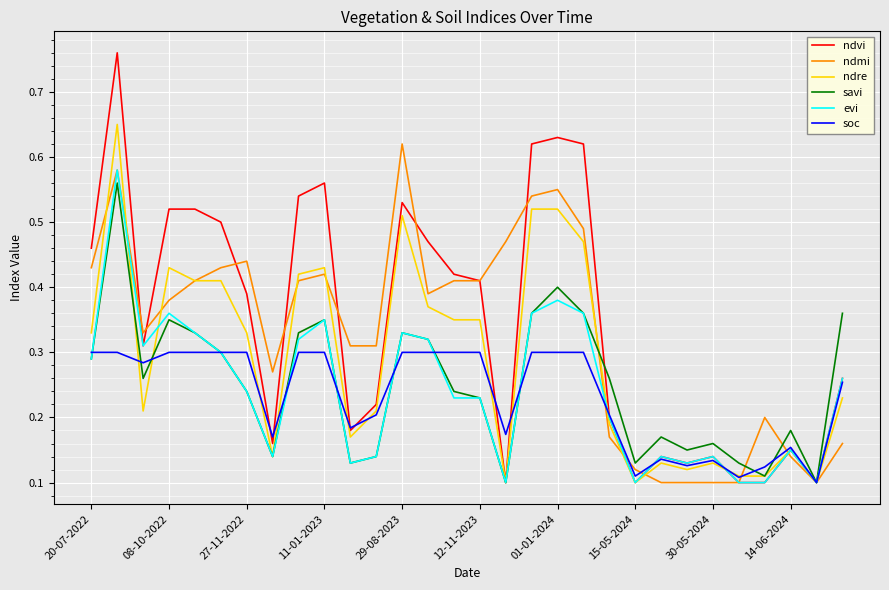

Which series has the widest spread of values?

ndvi